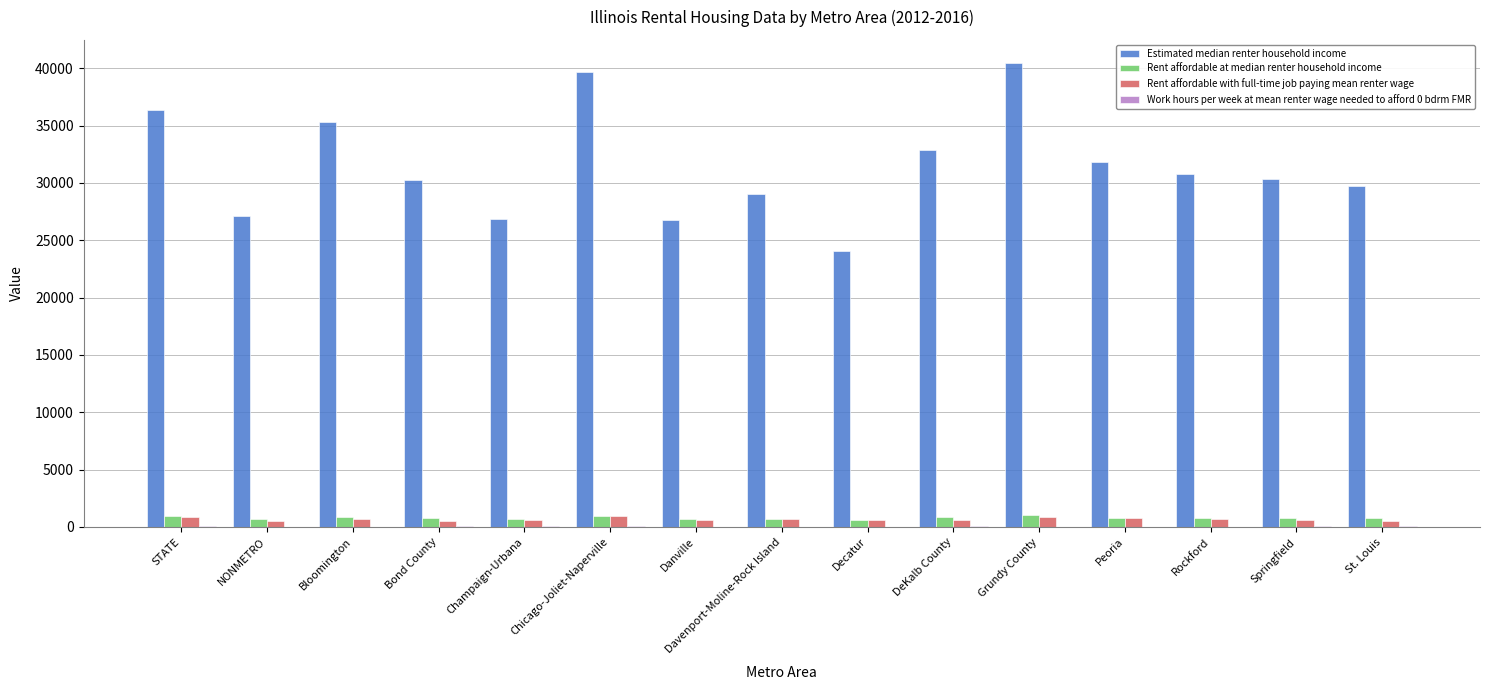

Are the bars grouped side by side (vs. stacked)?

Yes